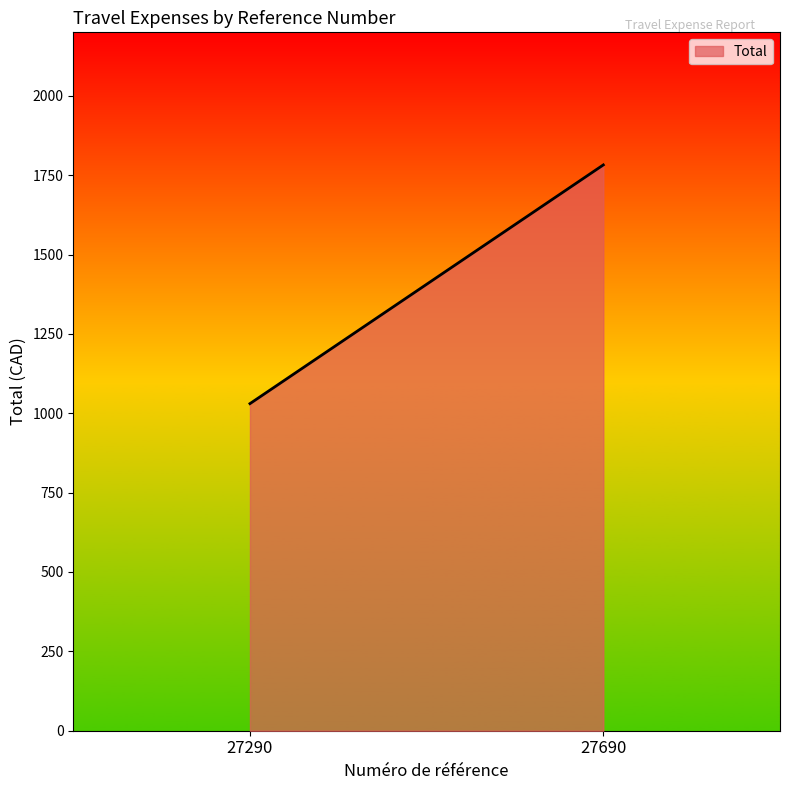

What is the difference between the maximum and minimum values?

751.9